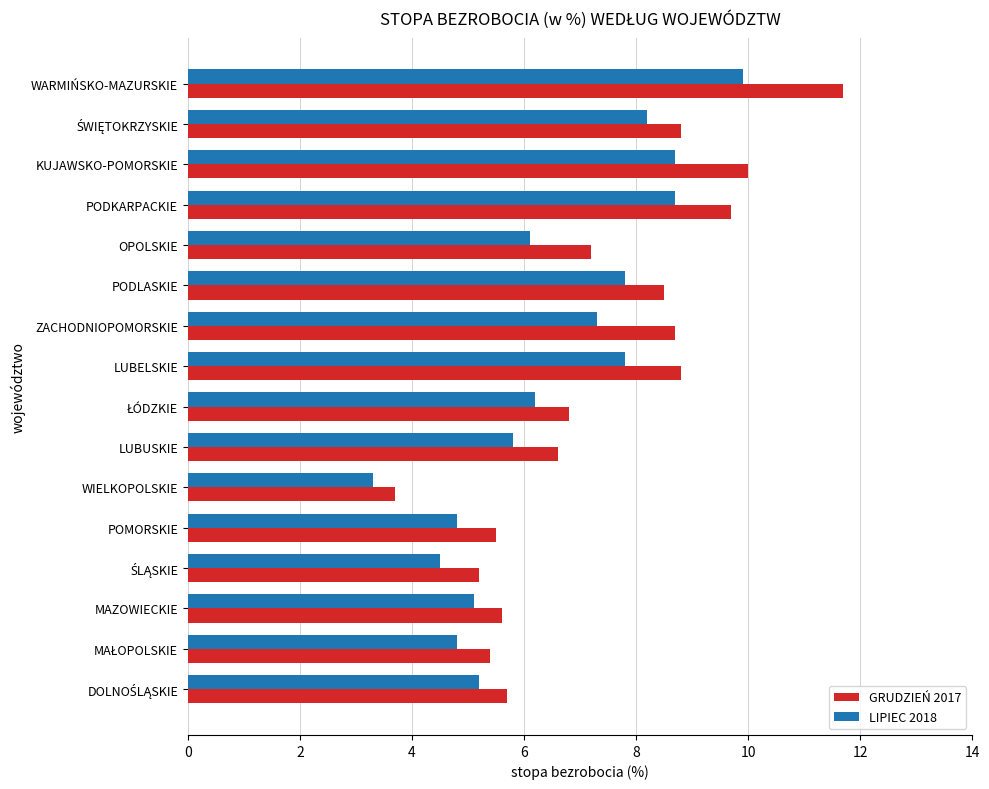

At which category is the sum across all series the highest?

WARMIŃSKO-MAZURSKIE